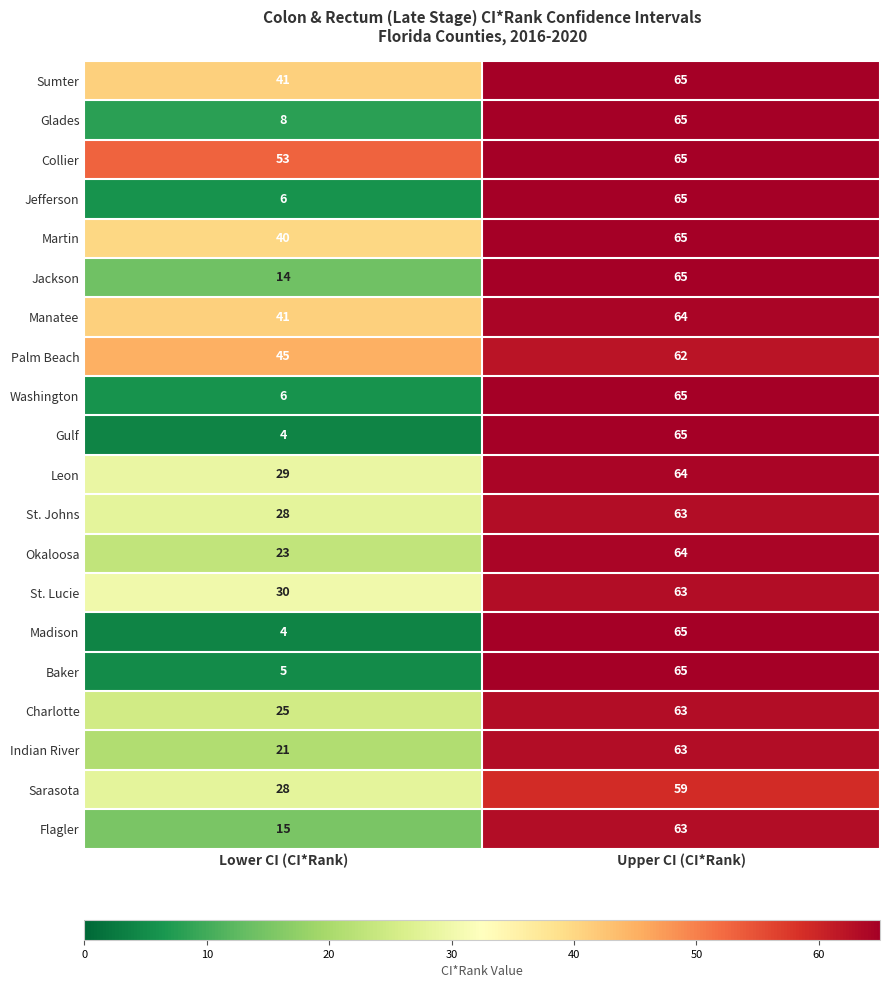

What is the minimum value shown in the chart?

4